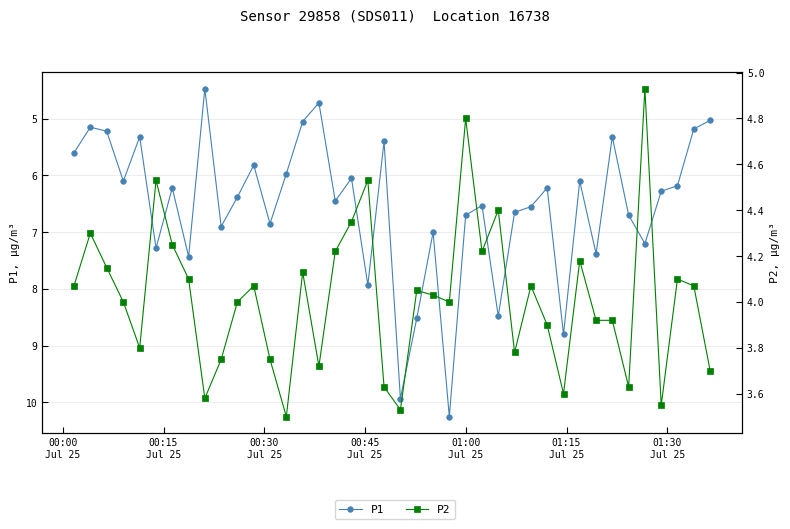

Where does the P2 series first go above 4?

00:00
Jul 25